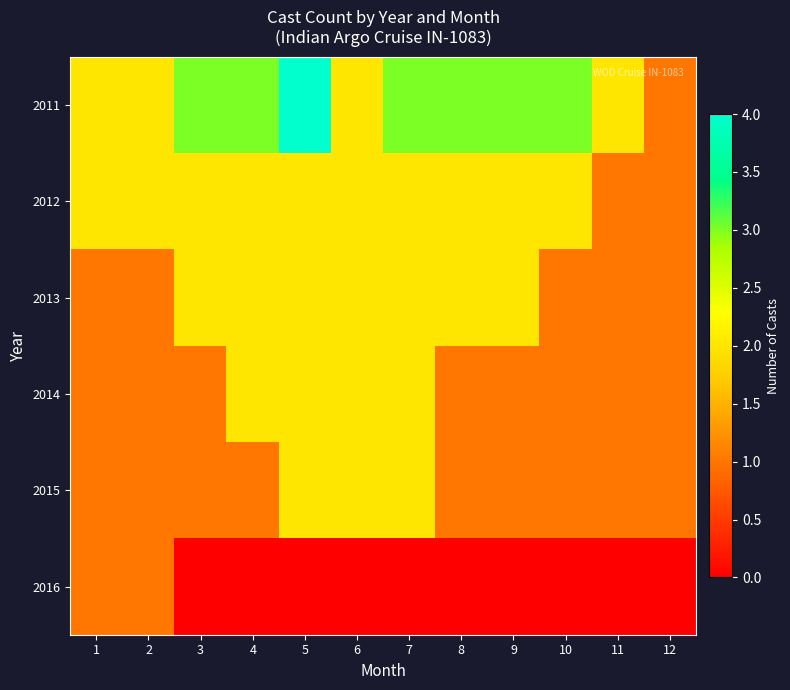

At how many categories does at least one series exceed 1?

11